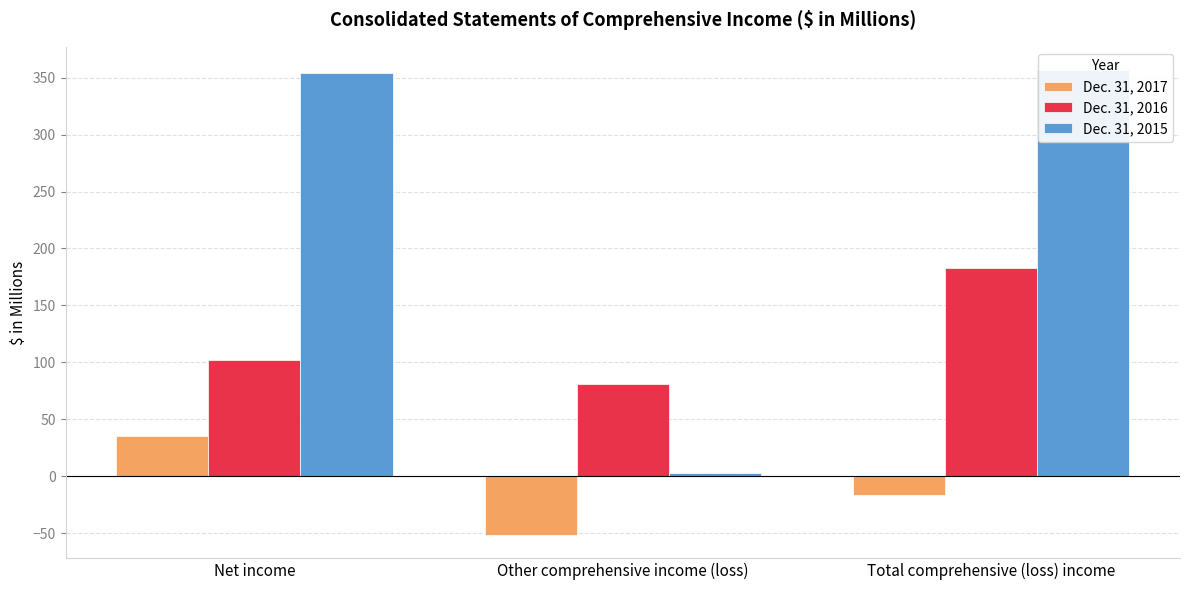

Which has a higher value, Total comprehensive (loss) income or Net income?

Net income